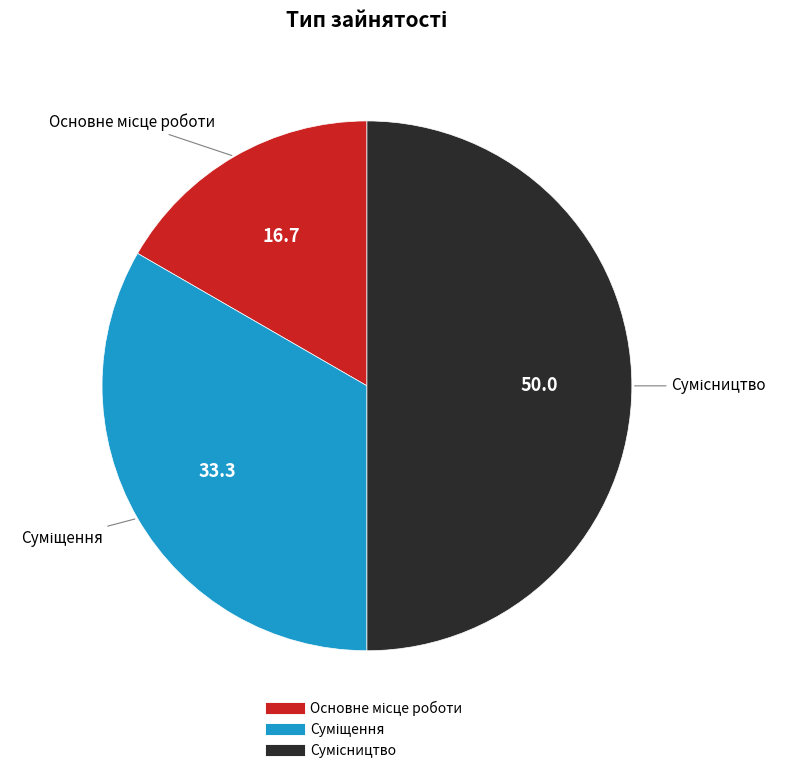

Does Суміщення account for over 50% of the chart?

No